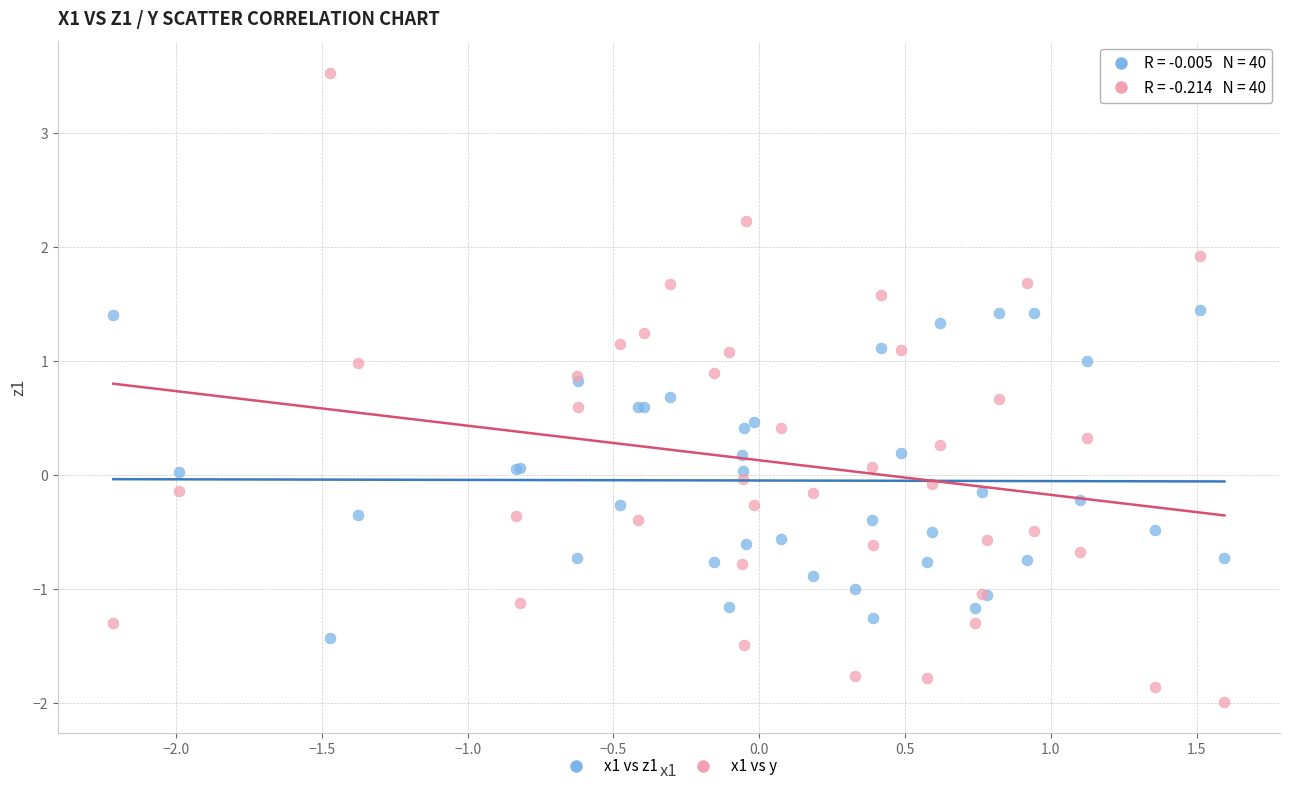

What are all the series names shown in the legend?

x1 vs z1, x1 vs y